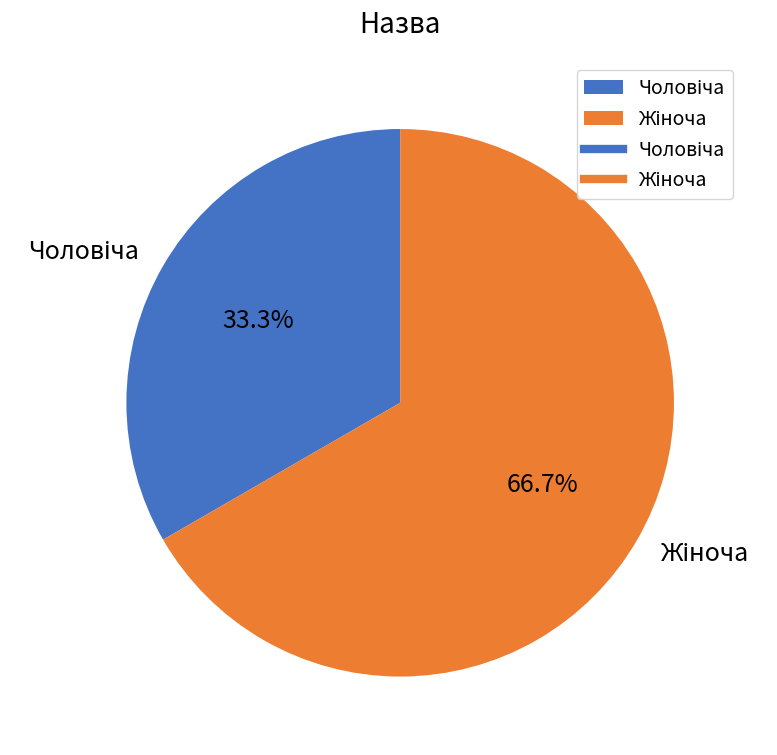

Is there any slice that represents more than half of the pie?

Yes